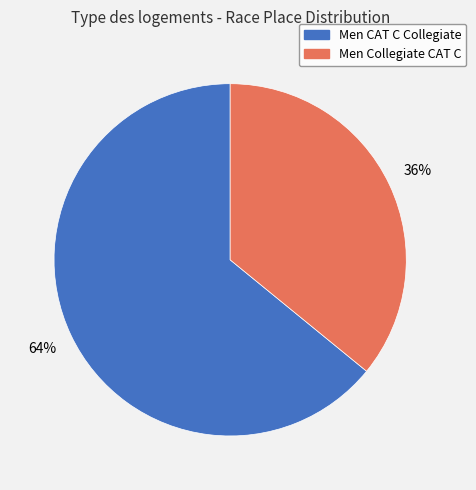

Which category has the smallest portion of the pie?

Men Collegiate CAT C